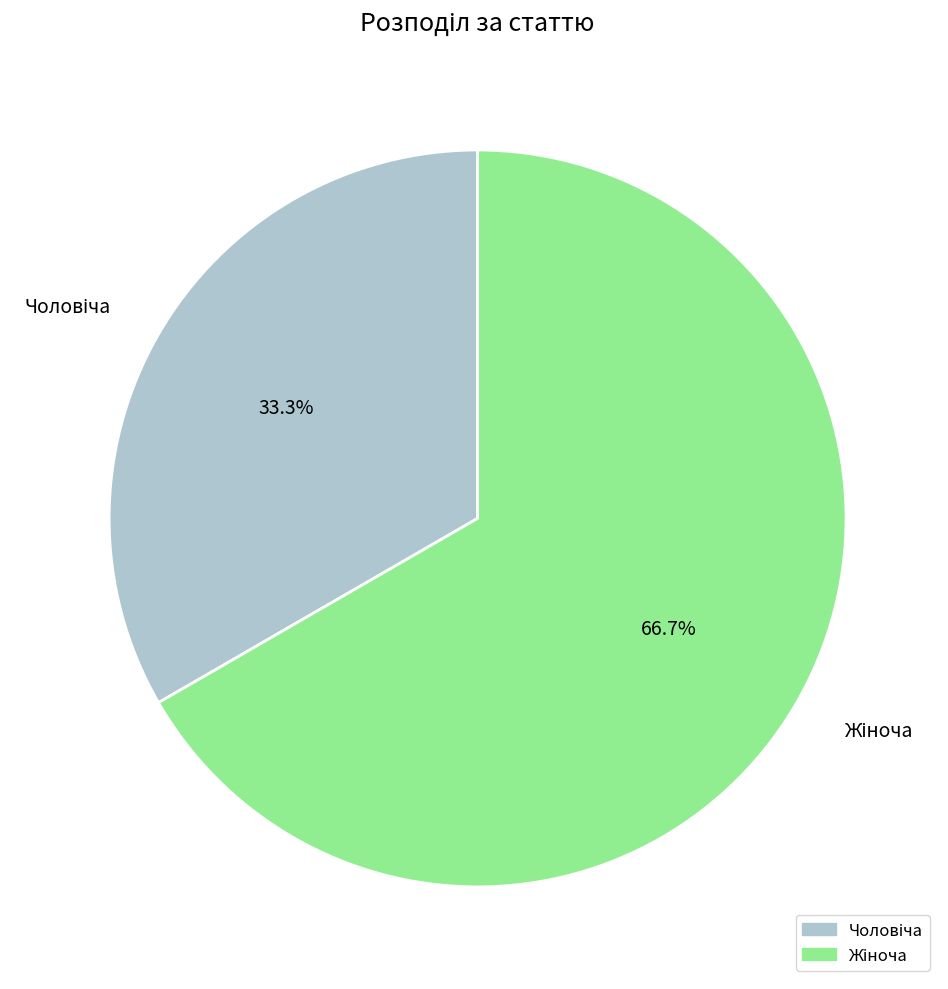

Does any single category account for the majority?

Yes